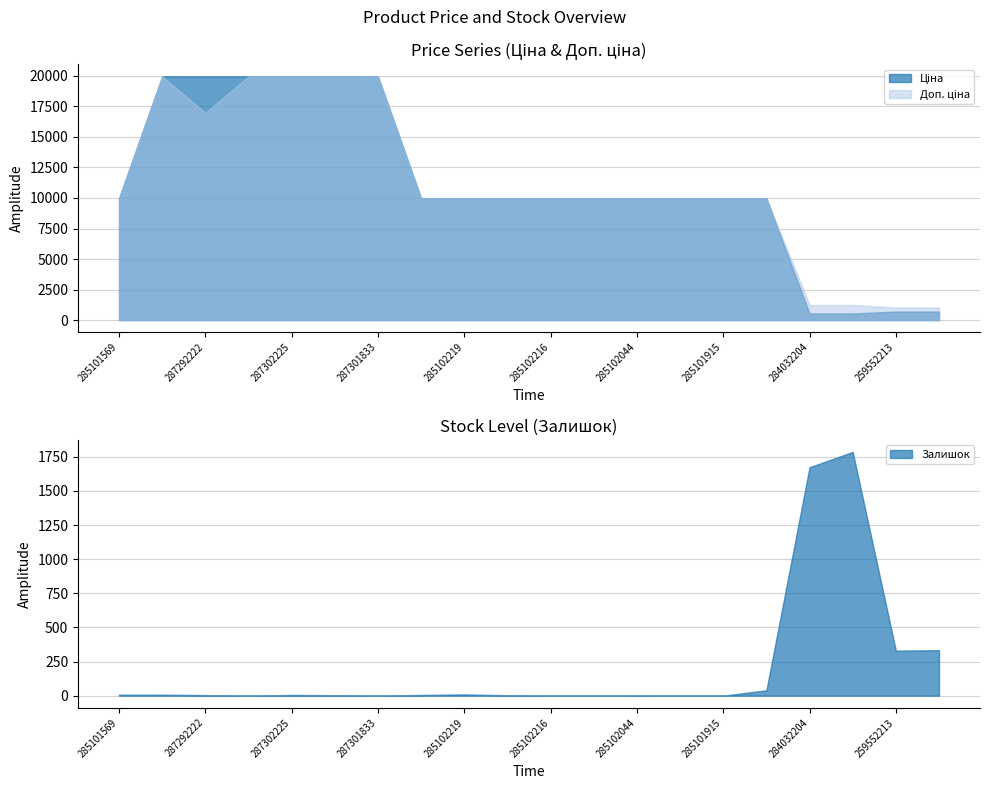

What are all the series names shown in the legend?

Ціна, Доп. ціна, Залишок